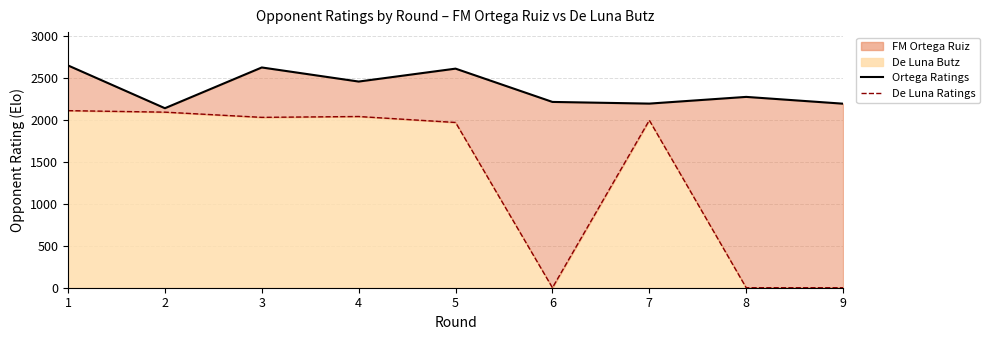

Reading left to right, extract all data points from this chart.

FM Ortega Ruiz (line): 2651	2141	2627	2459	2613	2216	2196	2276	2195
De Luna Butz (line): 2112	2094	2032	2042	1971	0	1997	0	0